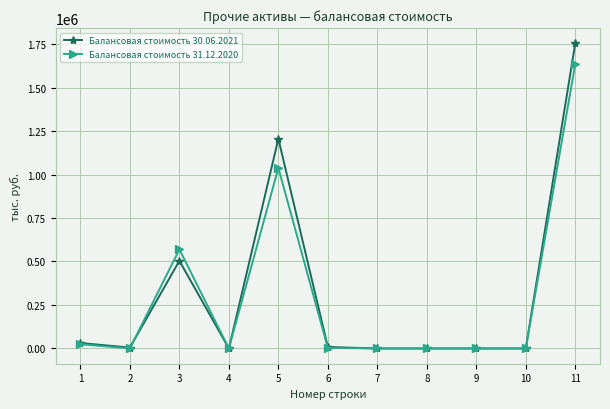

Which series has the largest range (max minus min)?

Балансовая стоимость 30.06.2021